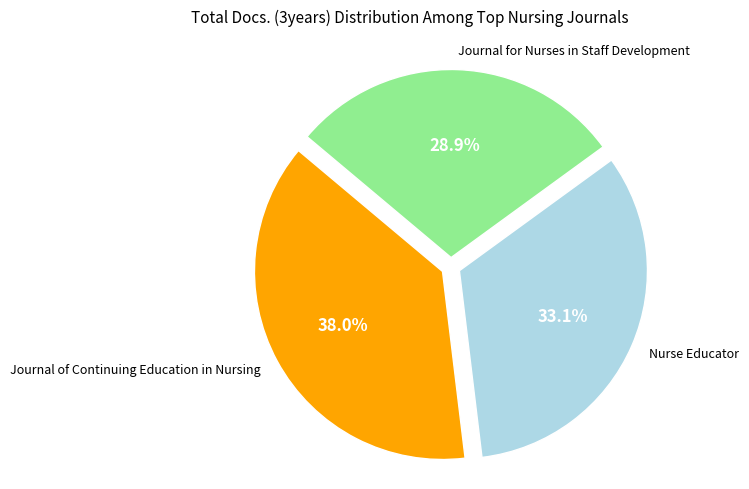

Is there a majority slice in this chart?

No